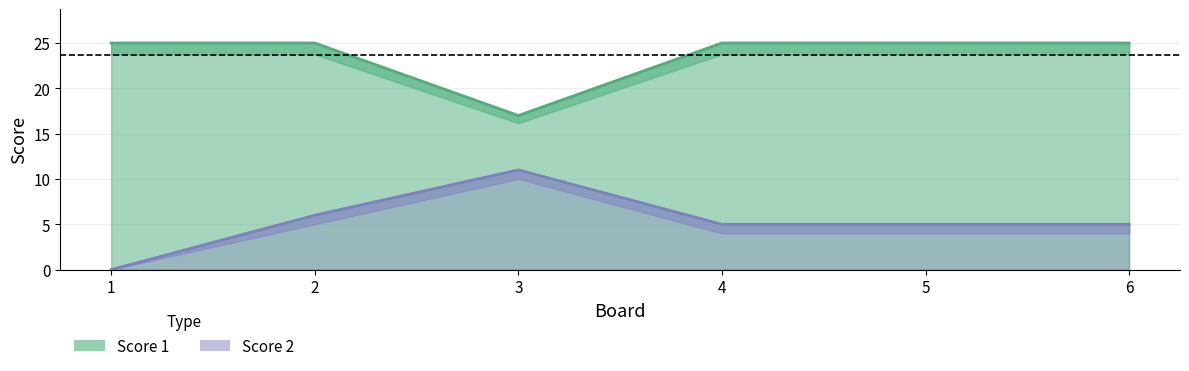

Which category has the lowest value in the Score 1 series?

3